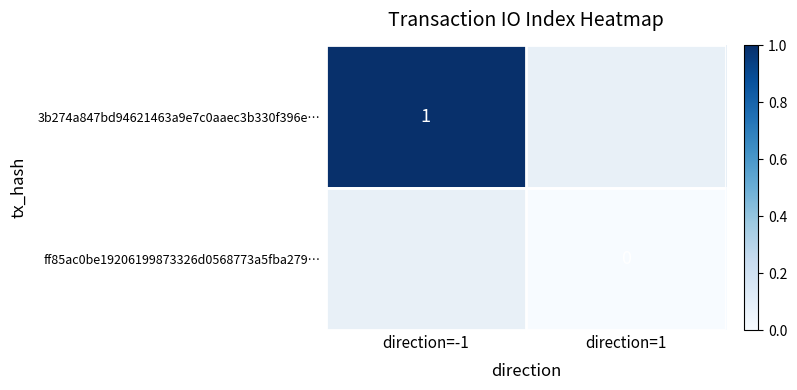

The value of 3b274a847bd94621463a9e7c0aaec3b330f396e… at direction=-1 is 2. True or false?

False